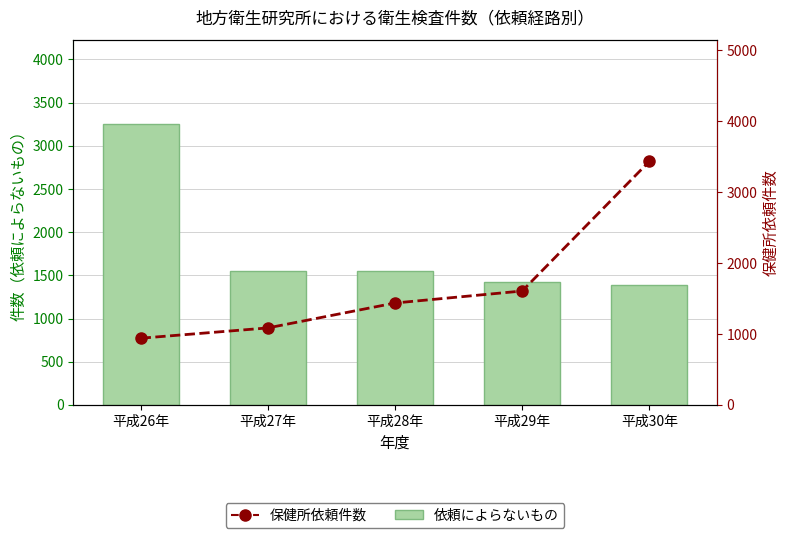

List the labels in order of 依頼によらないもの value, largest first.

平成26年, 平成28年, 平成27年, 平成29年, 平成30年